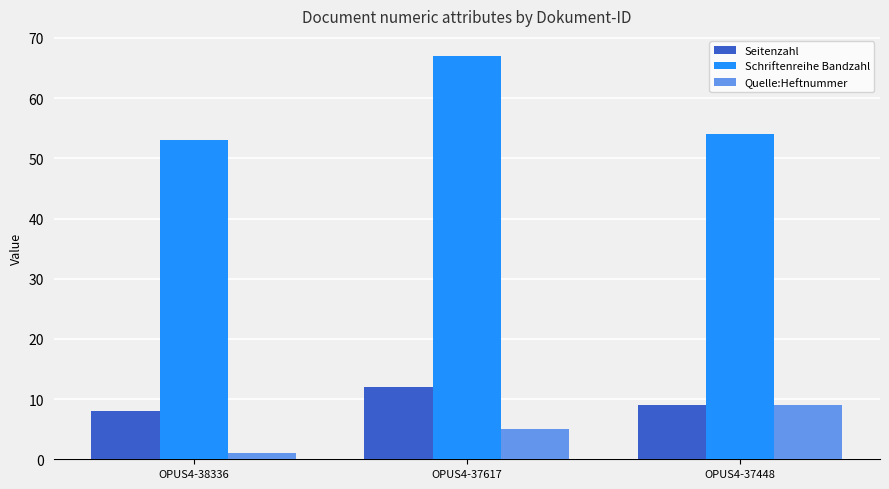

Reading left to right, what are all the values shown in this chart?

Seitenzahl: 8	12	9
Schriftenreihe Bandzahl: 53	67	54
Quelle:Heftnummer: 1	5	9